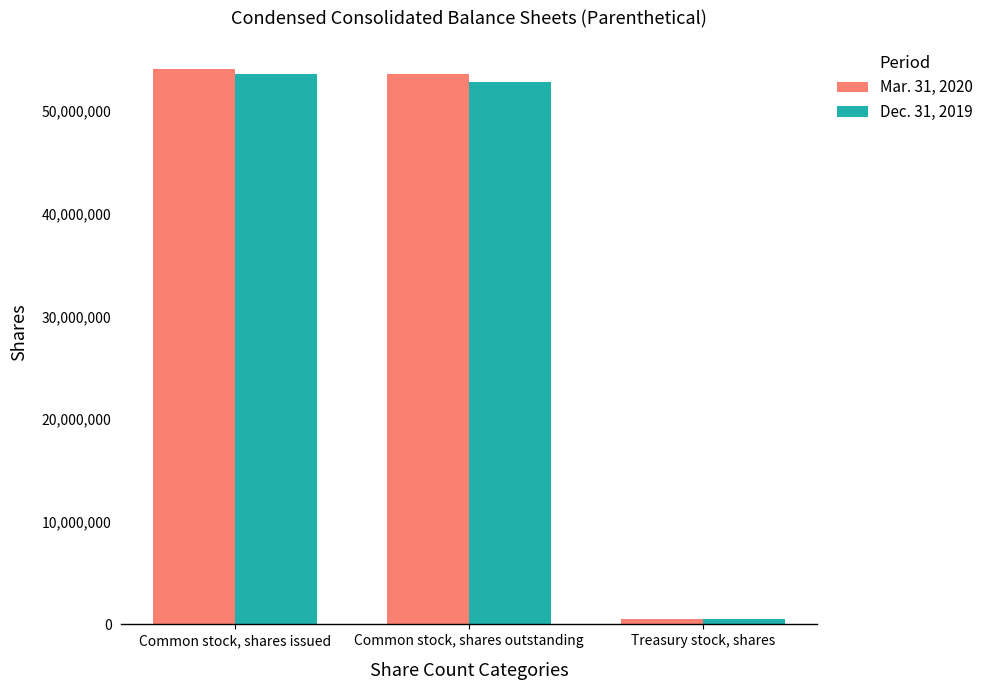

The Dec. 31, 2019 series shows 29163107 at Common stock, shares outstanding. True or false?

False